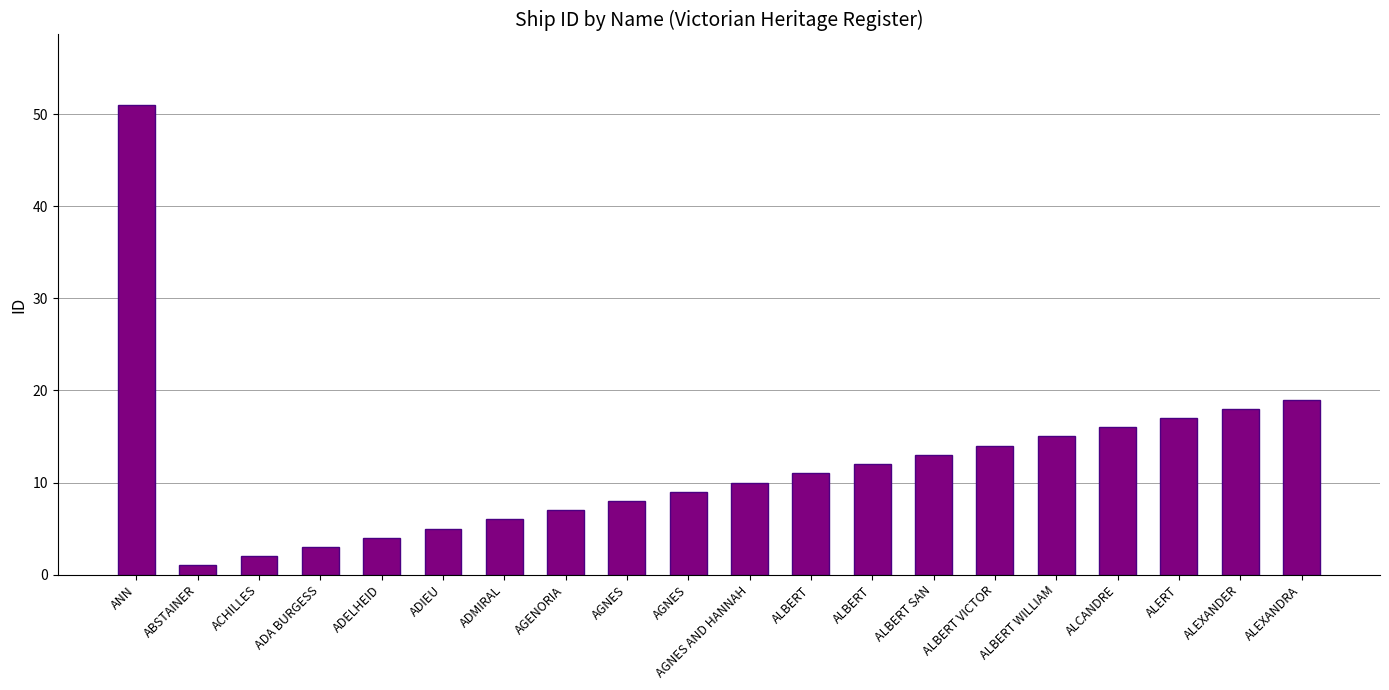

True or false: the data shows 3 at ADELHEID.

False